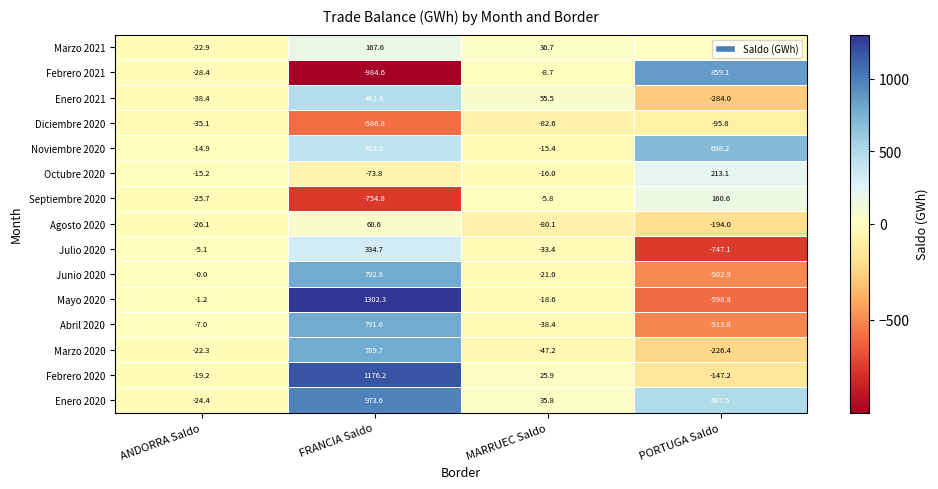

What is the difference between the highest and lowest values at ANDORRA Saldo?

38.4